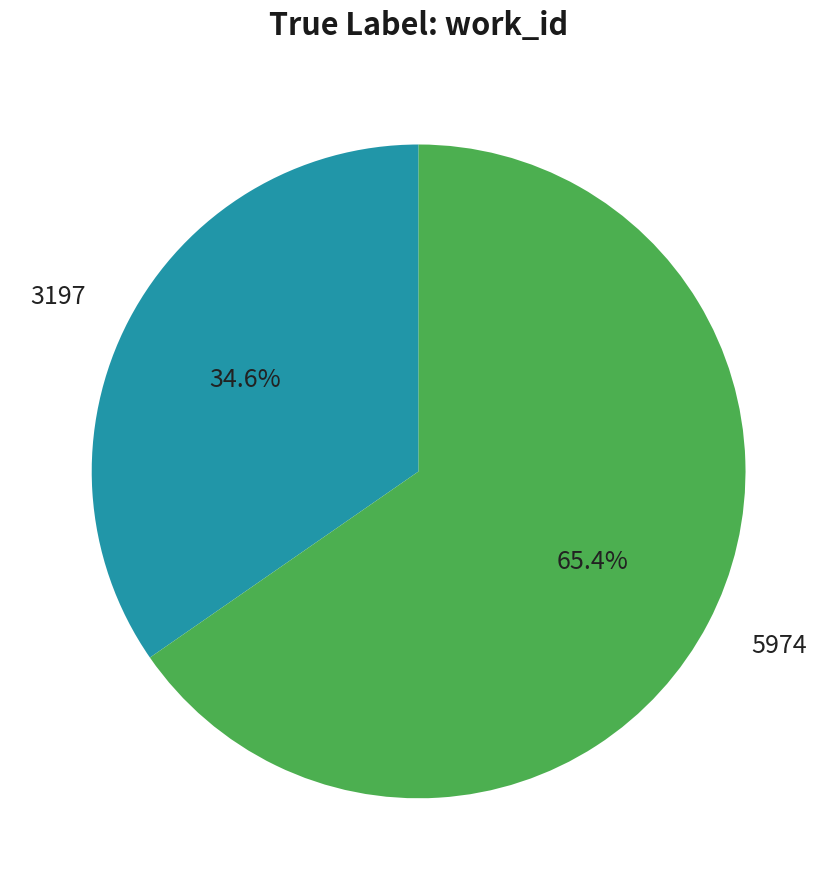

Which category has the smallest portion of the pie?

3197